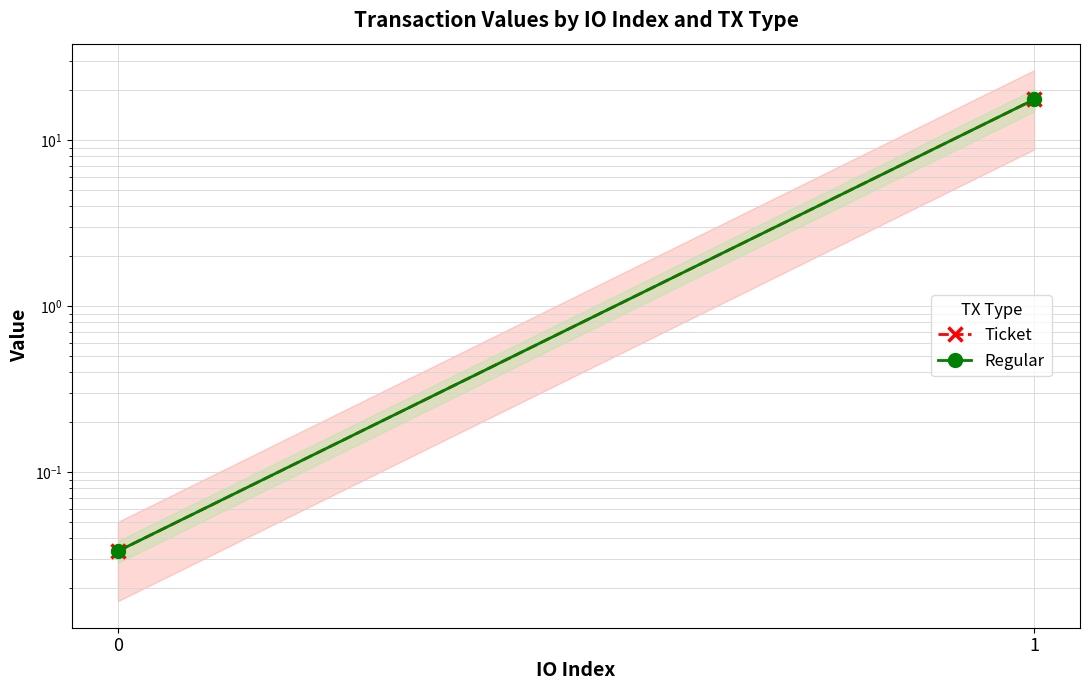

Reading right to left, transcribe all the data shown in this chart.

Ticket: 17.6	0.0
Regular: 17.6	0.0